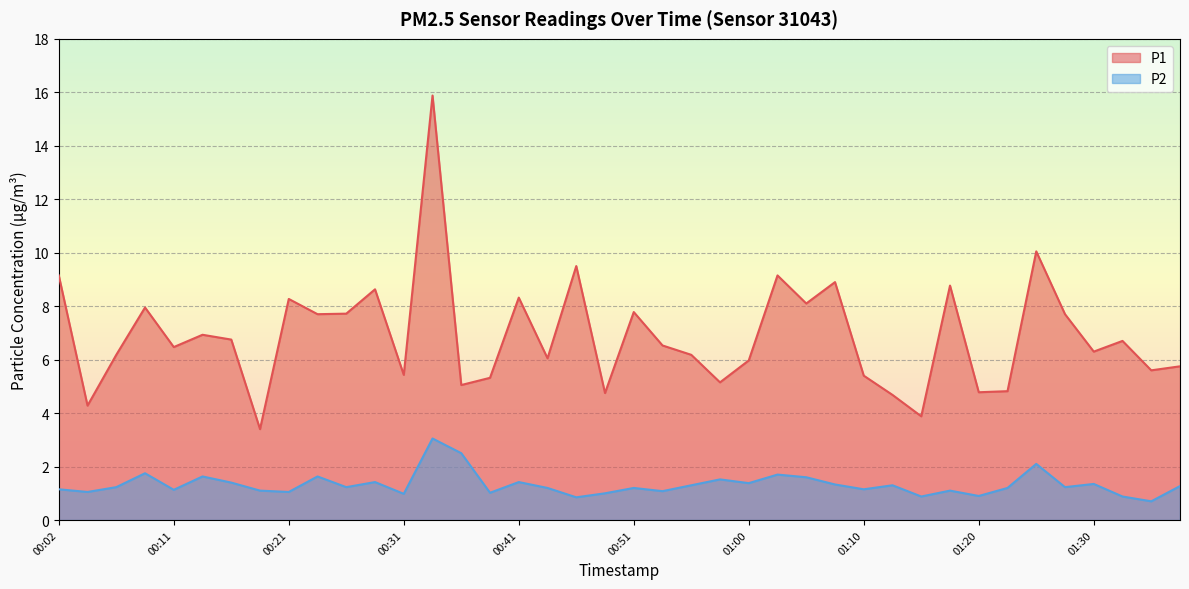

Rank the categories by P1 value from lowest to highest.

00:19, 01:15, 00:04, 01:13, 00:48, 01:20, 01:23, 00:36, 00:58, 00:38, 01:10, 00:31, 01:35, 01:37, 01:00, 00:43, 00:06, 00:55, 01:30, 00:11, 00:53, 01:32, 00:16, 00:14, 00:24, 01:27, 00:26, 00:51, 00:09, 01:05, 00:21, 00:41, 00:28, 01:18, 01:08, 00:02, 01:03, 00:46, 01:25, 00:33